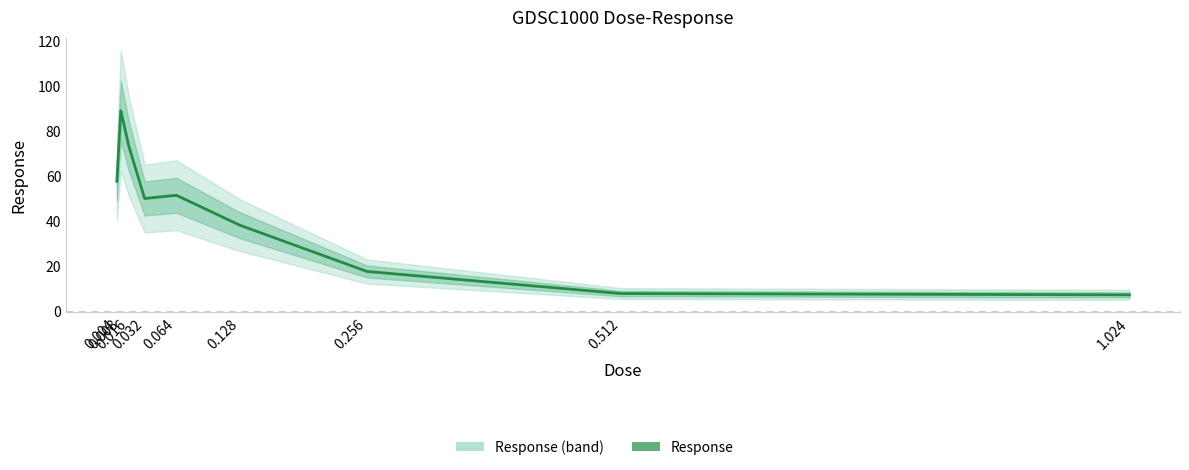

Does the chart have visible grid lines?

No